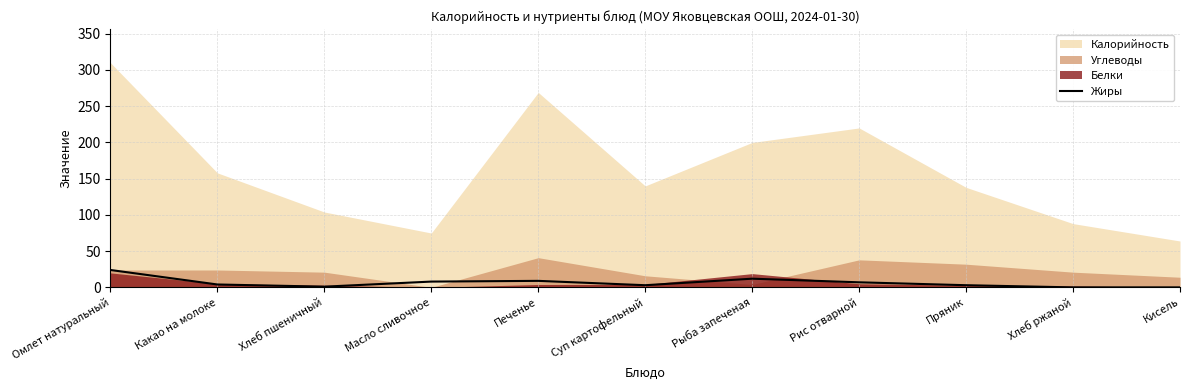

How many interior local valleys (lower than both neighbors) does the data have?

2